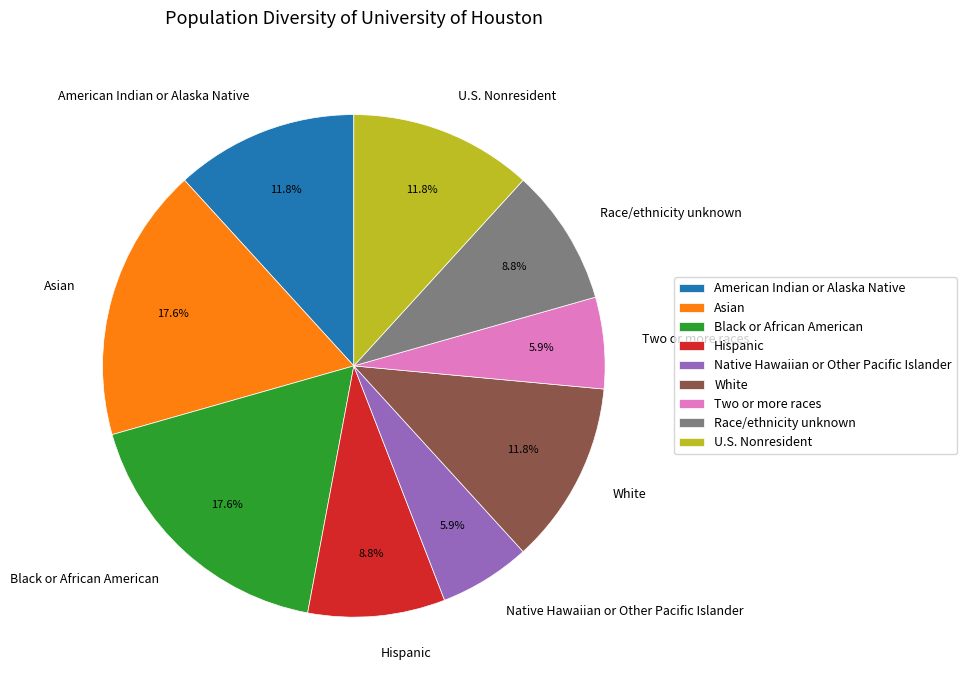

Does any single category account for the majority?

No